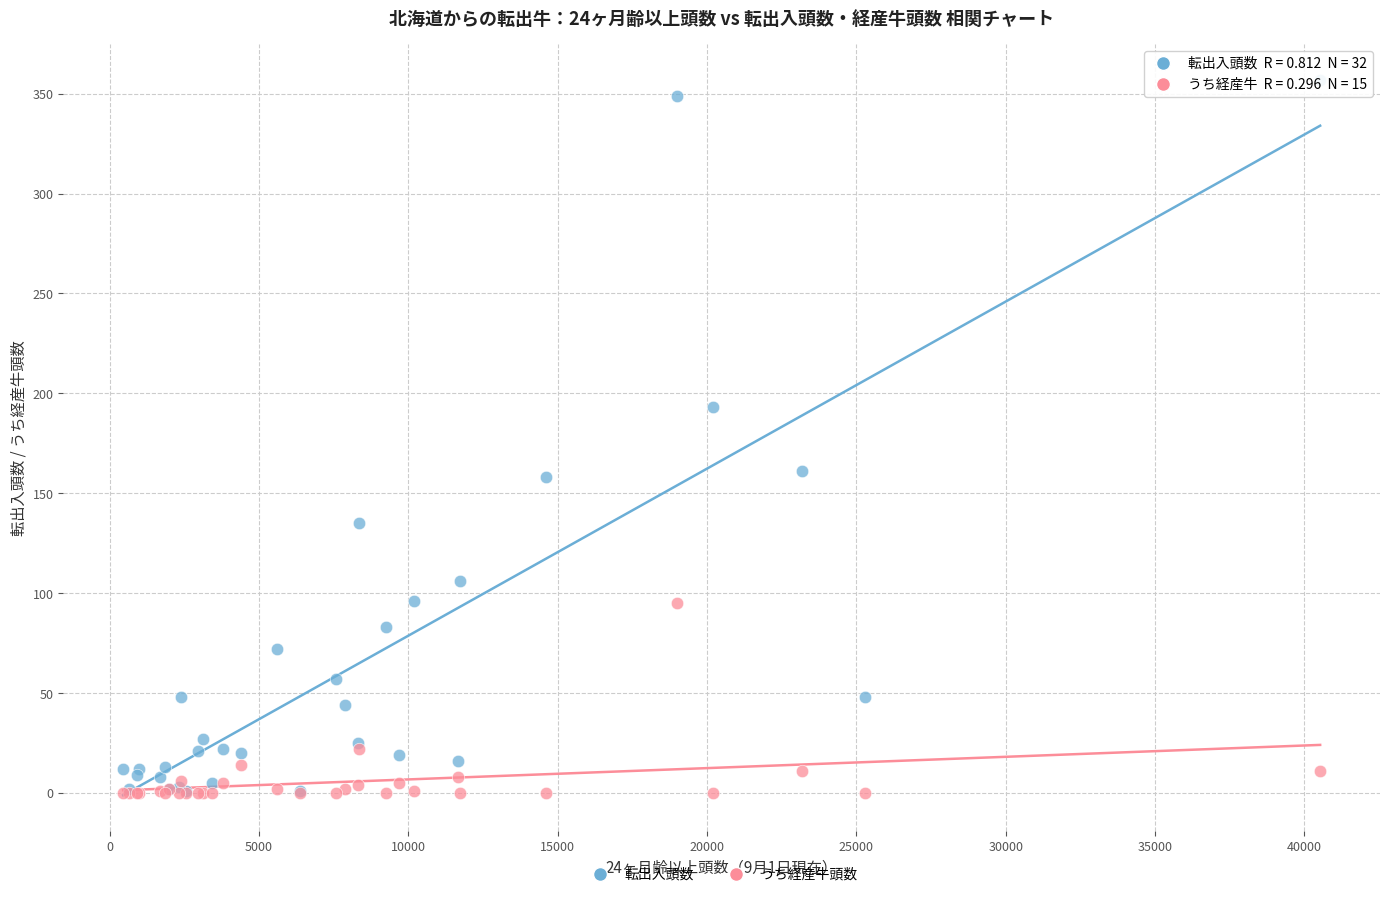

Which series contains the highest Y value?

転出入頭数